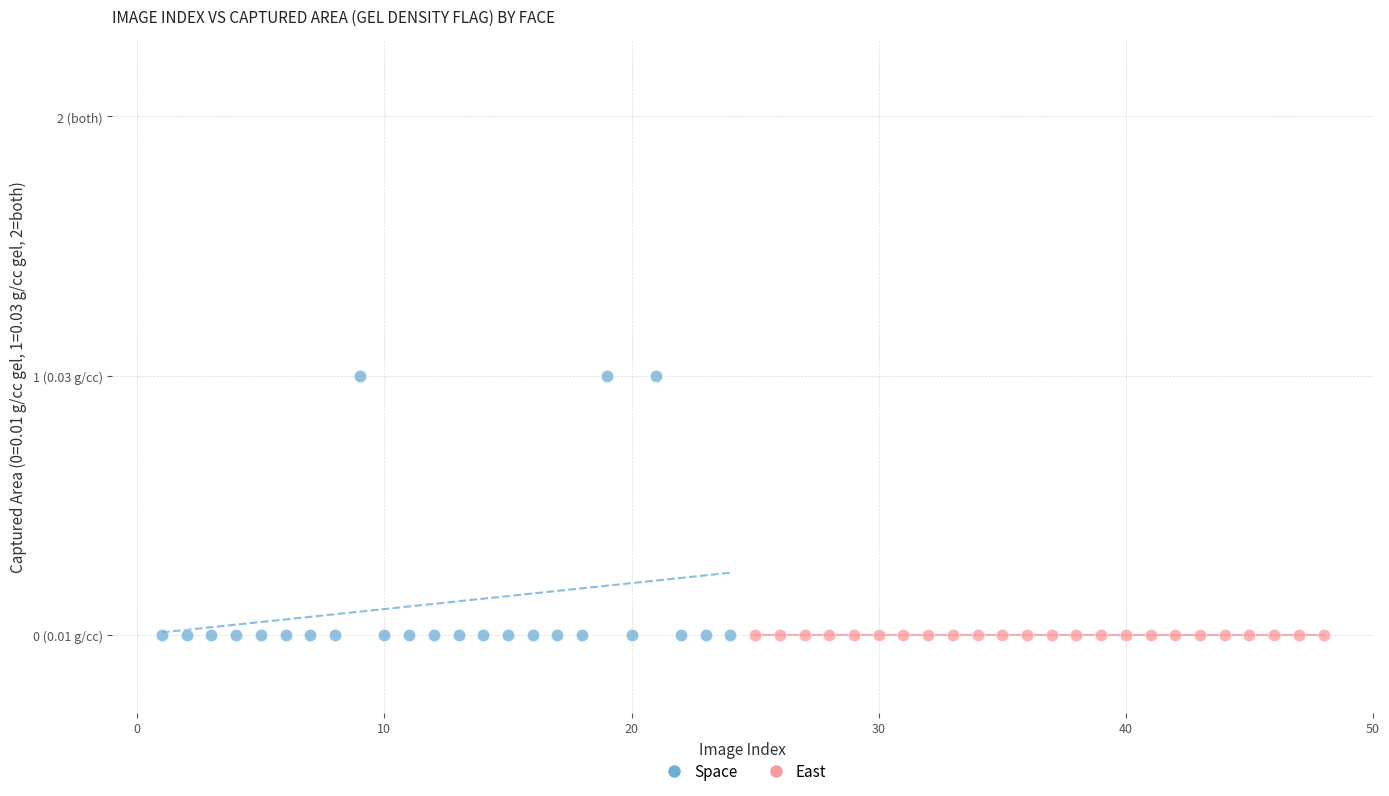

What are all the series names shown in the legend?

Space, East